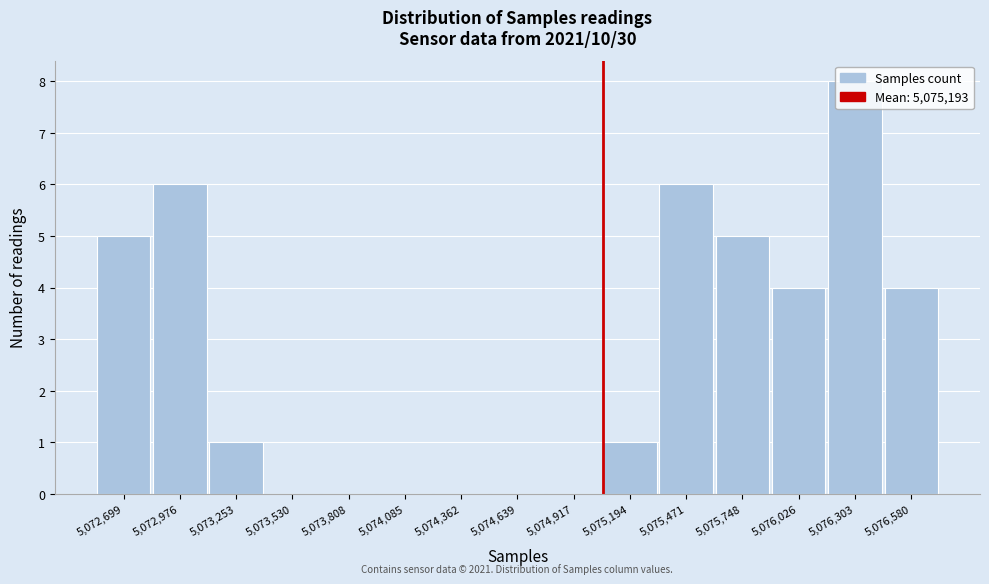

What is the change in value from 5,073,808 to 5,076,026?

+4